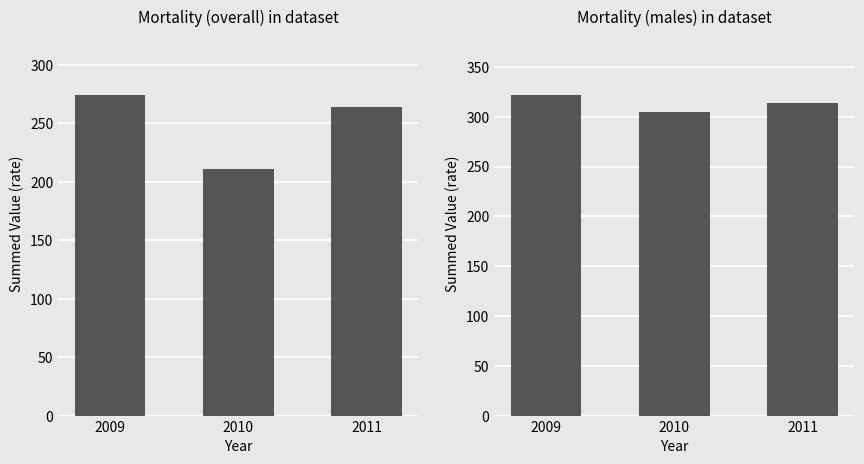

Between 2011 and 2009, which is larger?

2009